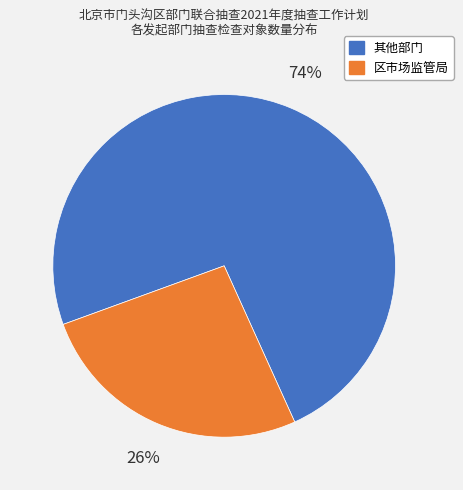

How many segments does this pie chart have?

2